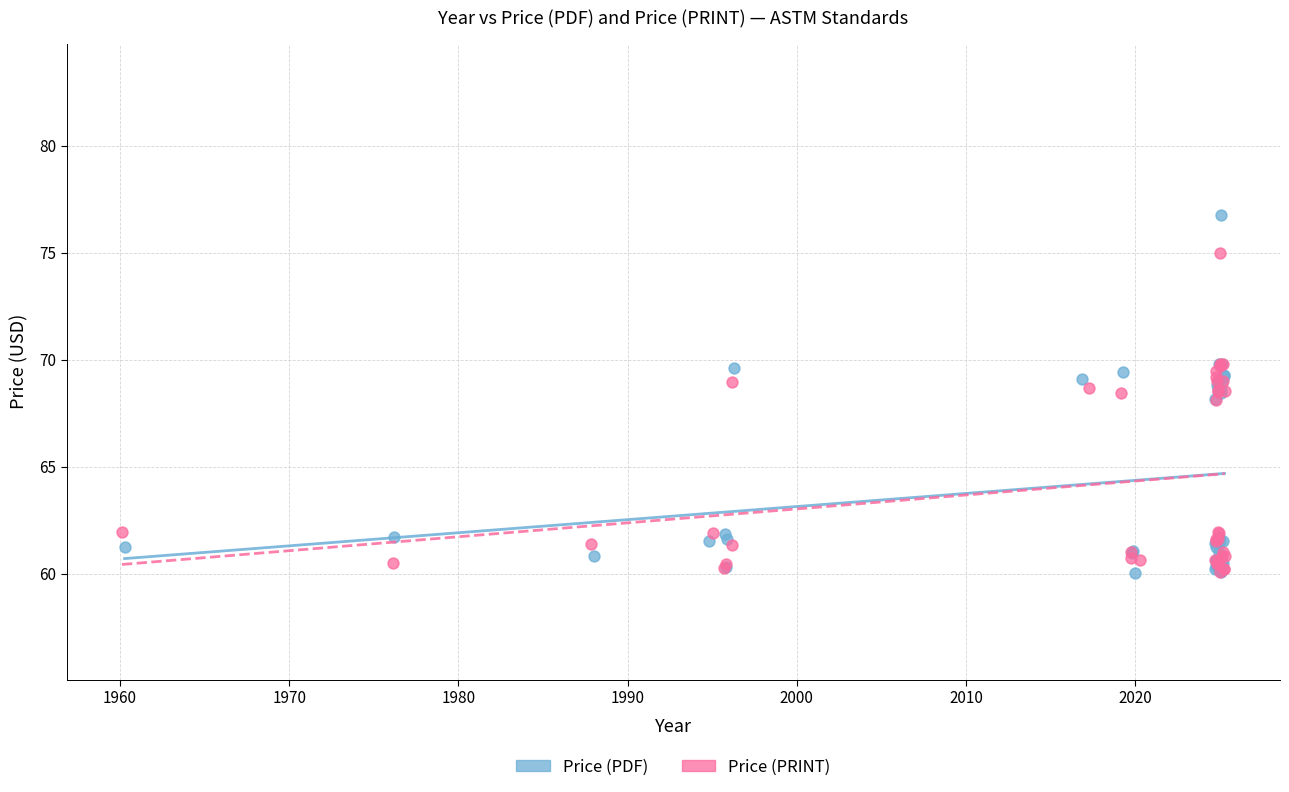

Which series reaches the maximum Y coordinate?

Price (PDF)